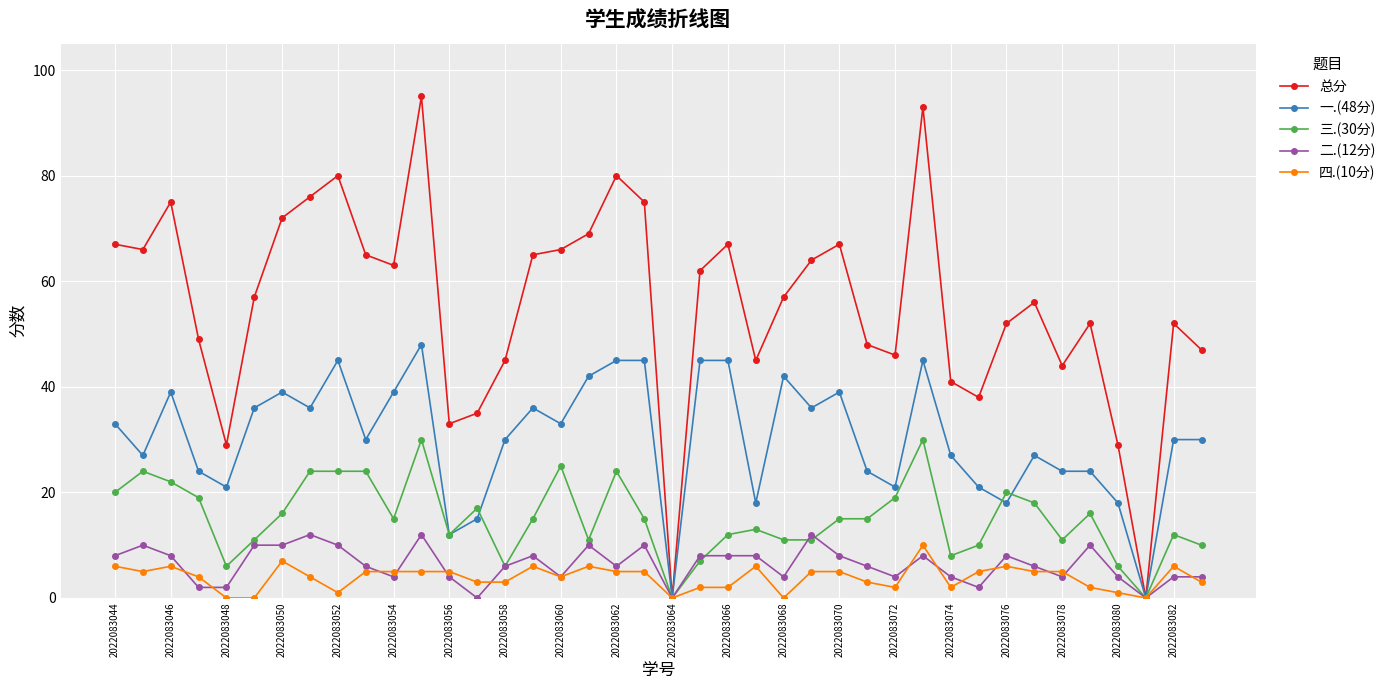

What is the greatest value displayed?

95